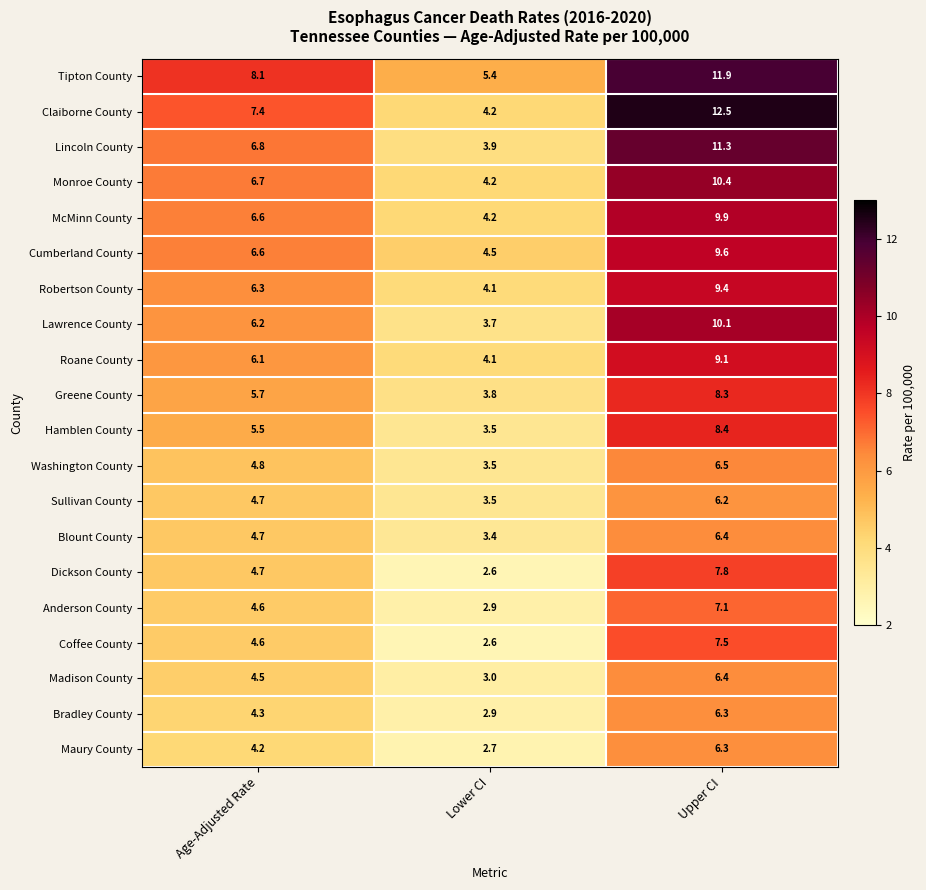

At how many categories does at least one series exceed 3?

3